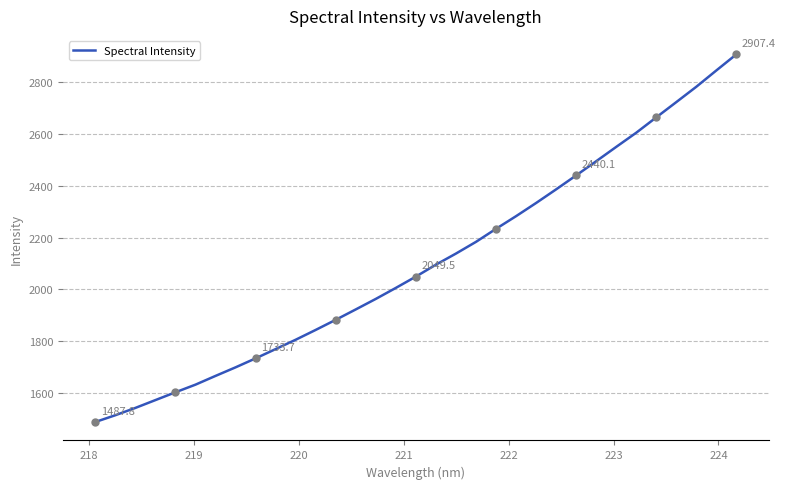

What is the minimum value shown in the chart?

1487.8